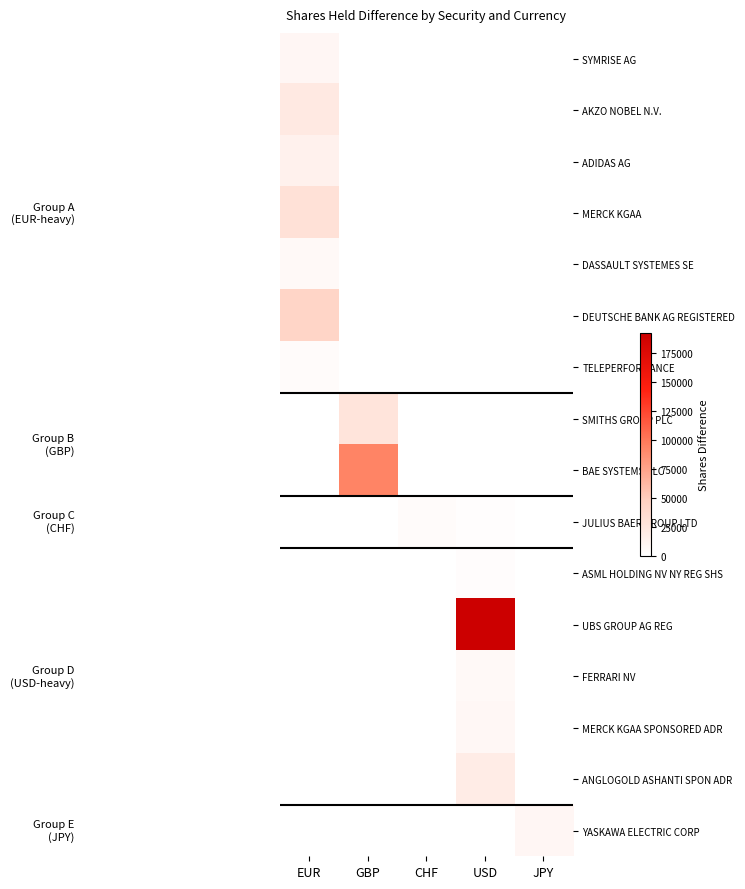

What is the difference between the highest and lowest values at CHF?

4054.0